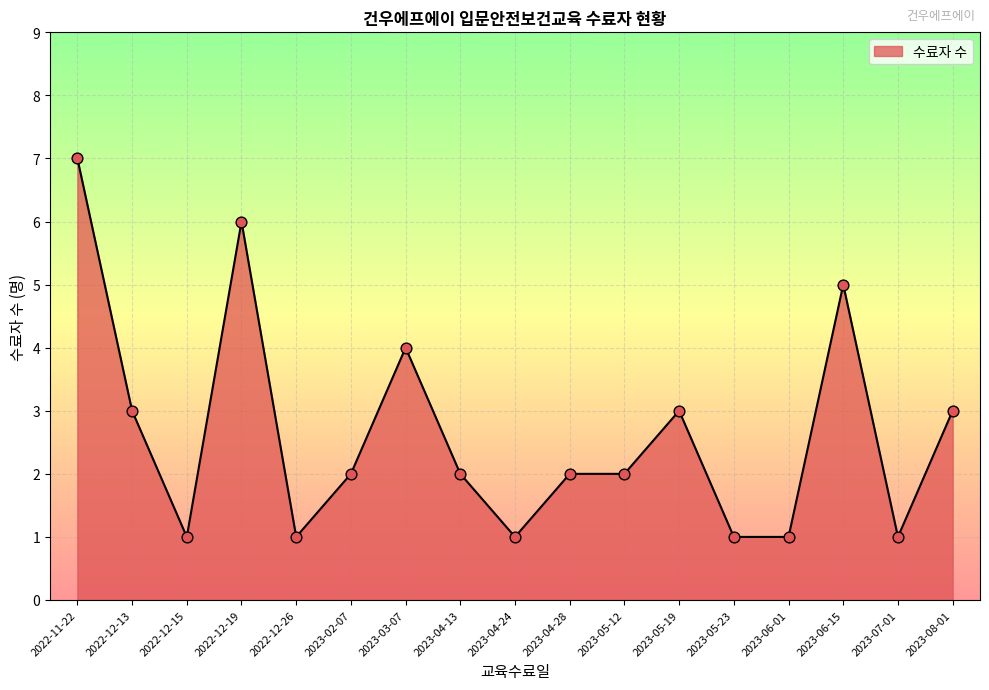

What is the ratio of the value at 2023-06-15 to the value at 2022-12-15?

5.0